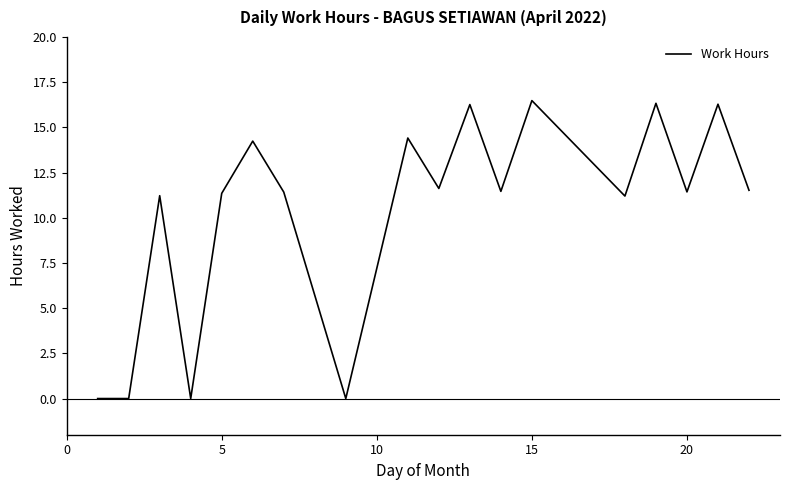

What is the maximum value shown in the chart?

16.5